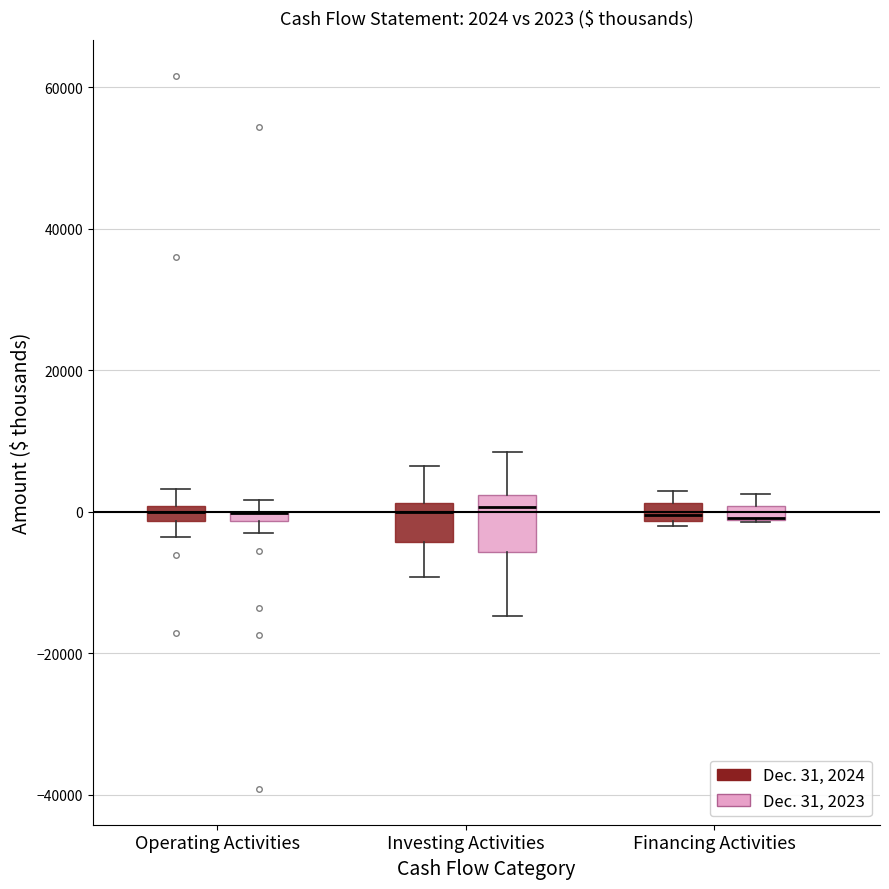

Which box is the tallest, from its lower edge to its upper edge?

Investing Activities (Dec. 31, 2023)